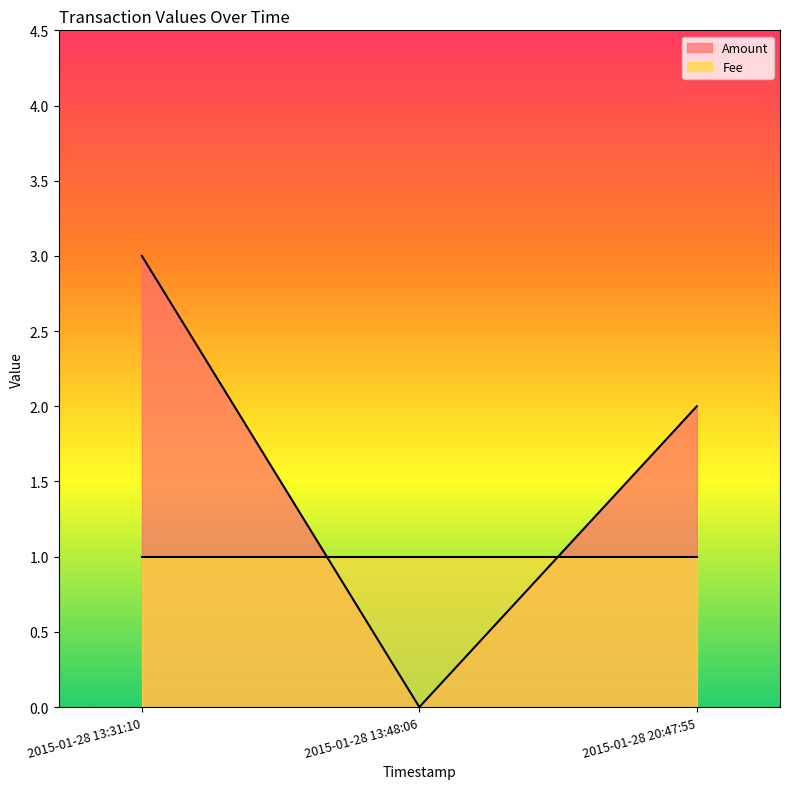

What is the ratio of the value at 2015-01-28 20:47:55 to the value at 2015-01-28 13:31:10?

0.7